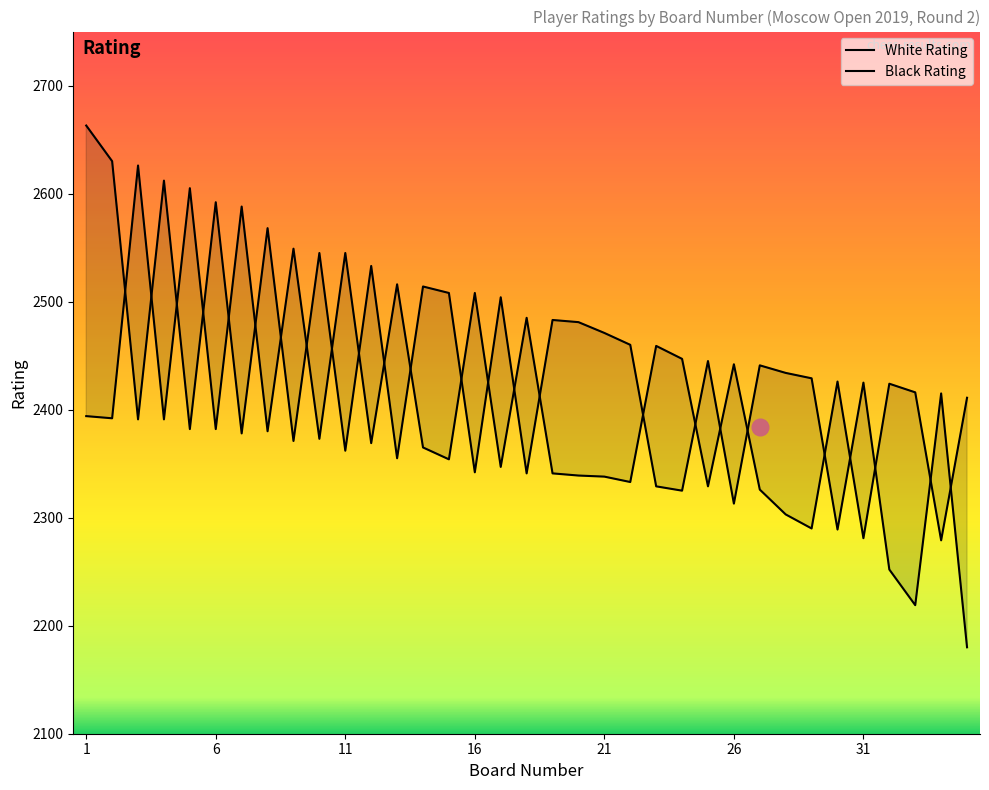

Is this an area chart (filled region under the line)?

No